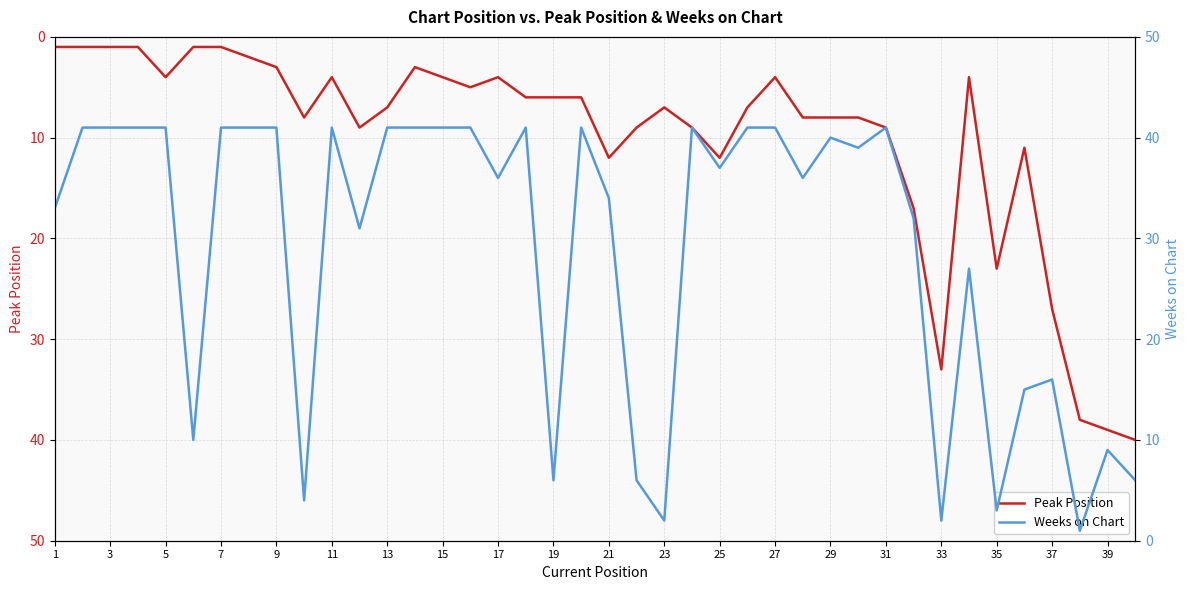

True or false: Peak Position has a value of 33 at 33.

True